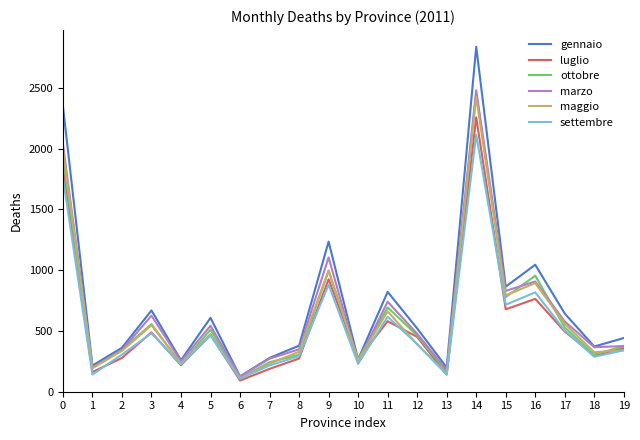

What is the maximum value for settembre?

2116